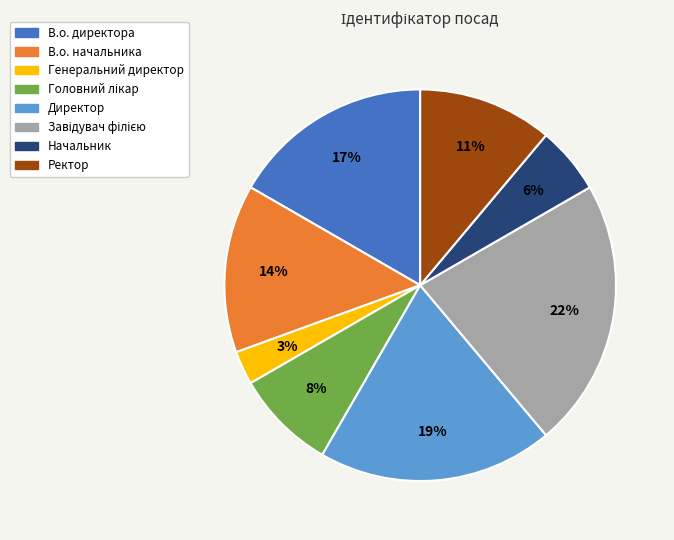

Between В.о. директора and Директор, which is larger?

Директор